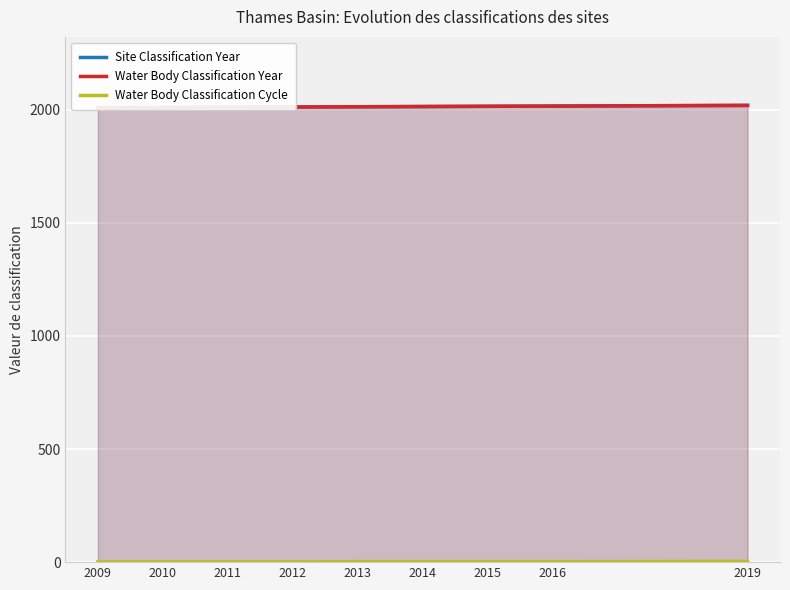

What is the difference between the Water Body Classification Cycle values at 2015 and 2011?

1